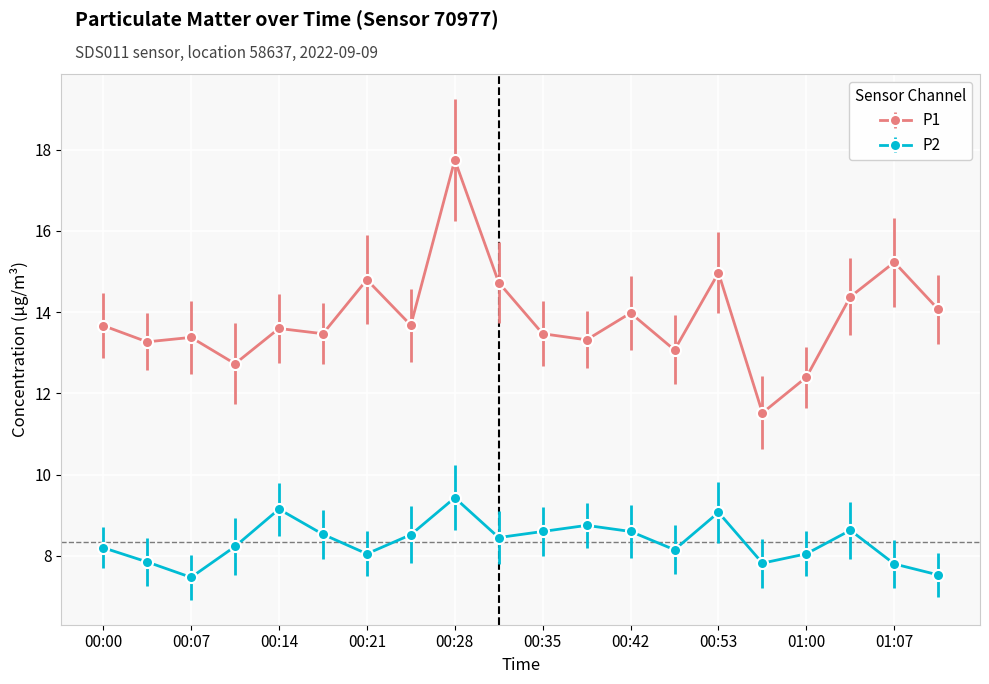

Rank the series by their maximum value, from lowest to highest.

P2, P1